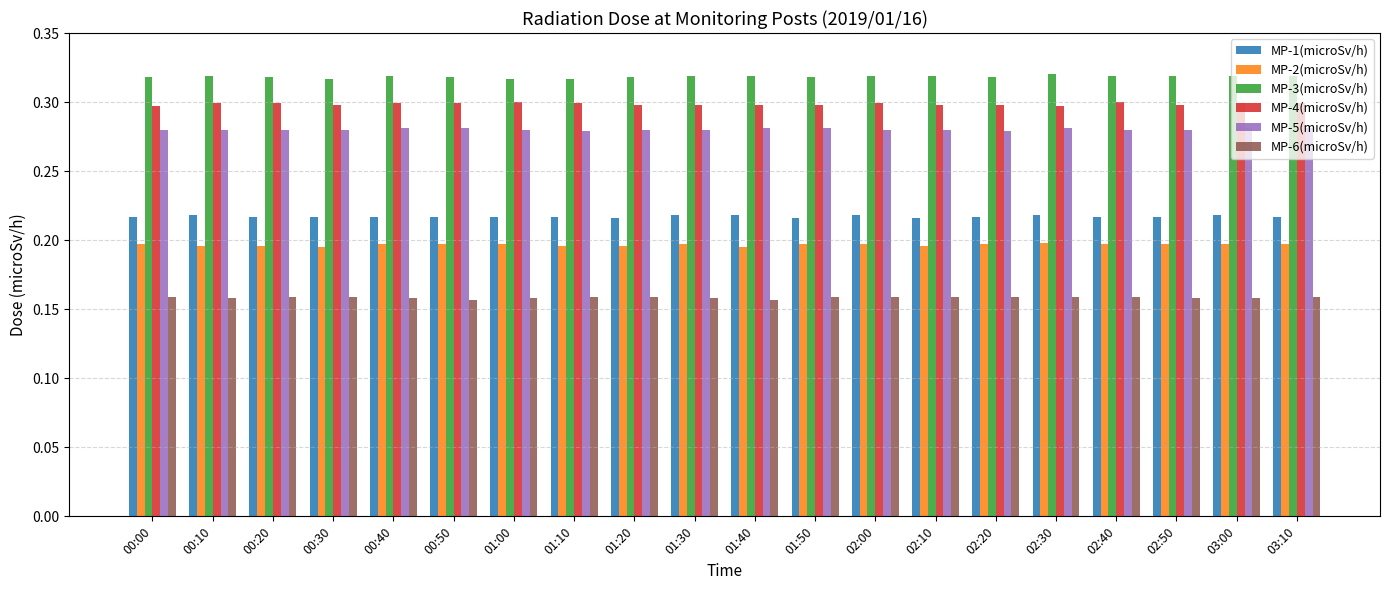

How many bars are there in each group?

6